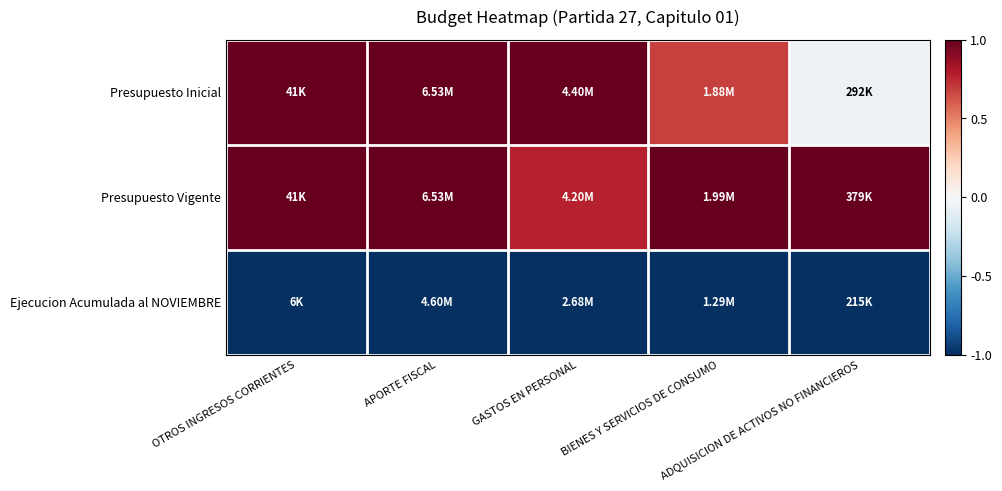

Rank the series by their maximum value, from lowest to highest.

Ejecucion Acumulada al NOVIEMBRE, Presupuesto Inicial, Presupuesto Vigente